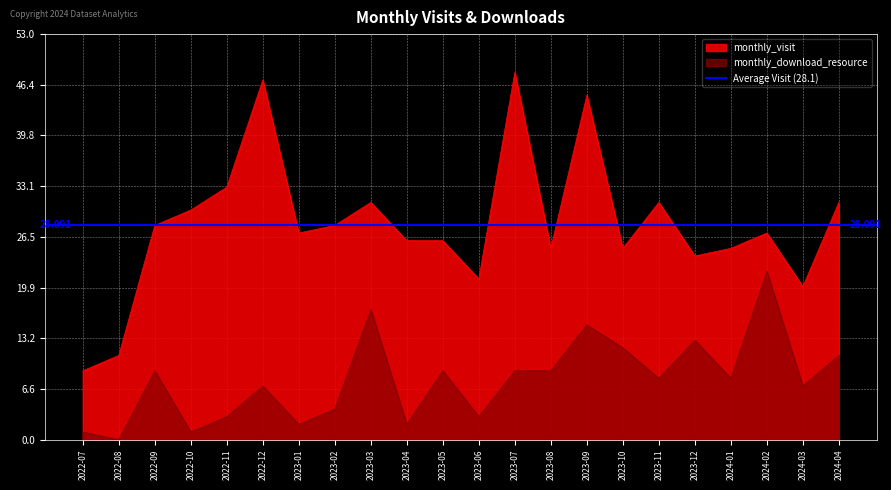

At which category does the chart reach its peak across all series?

2023-07